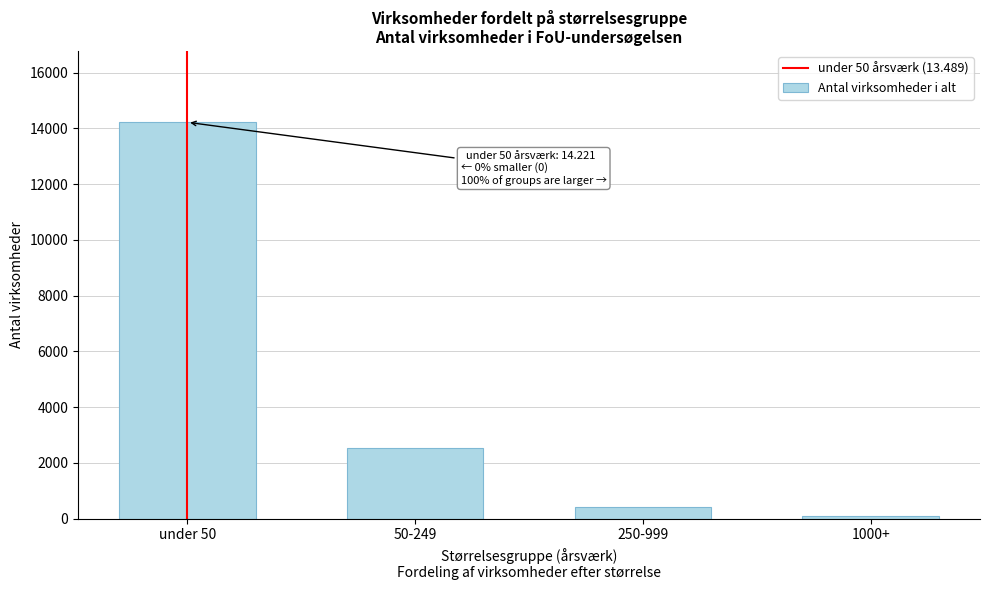

Reading left to right, what are all the values shown in this chart?

14221.3	2515.7	406.0	88.0